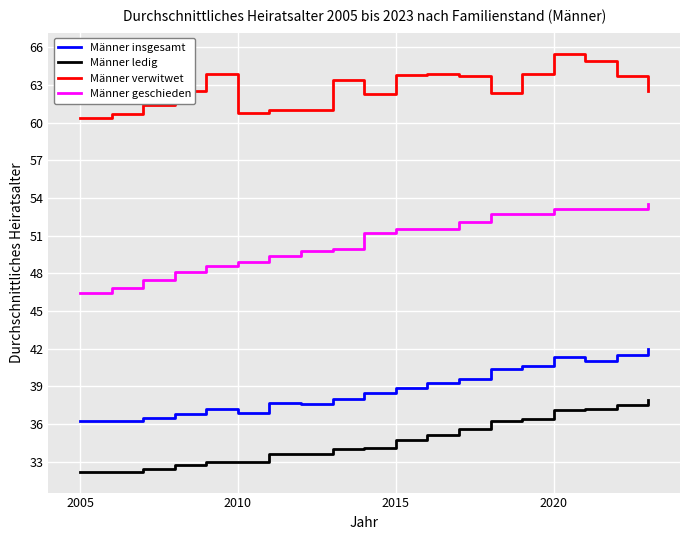

Which series has the largest total across all categories?

Männer verwitwet